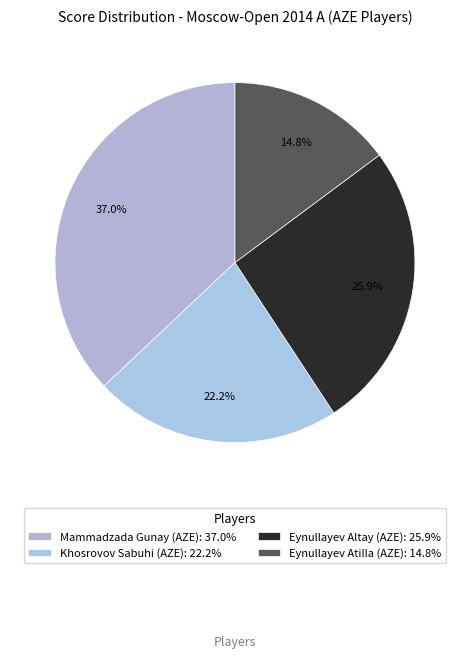

Is Eynullayev Atilla (AZE) the majority of the pie?

No